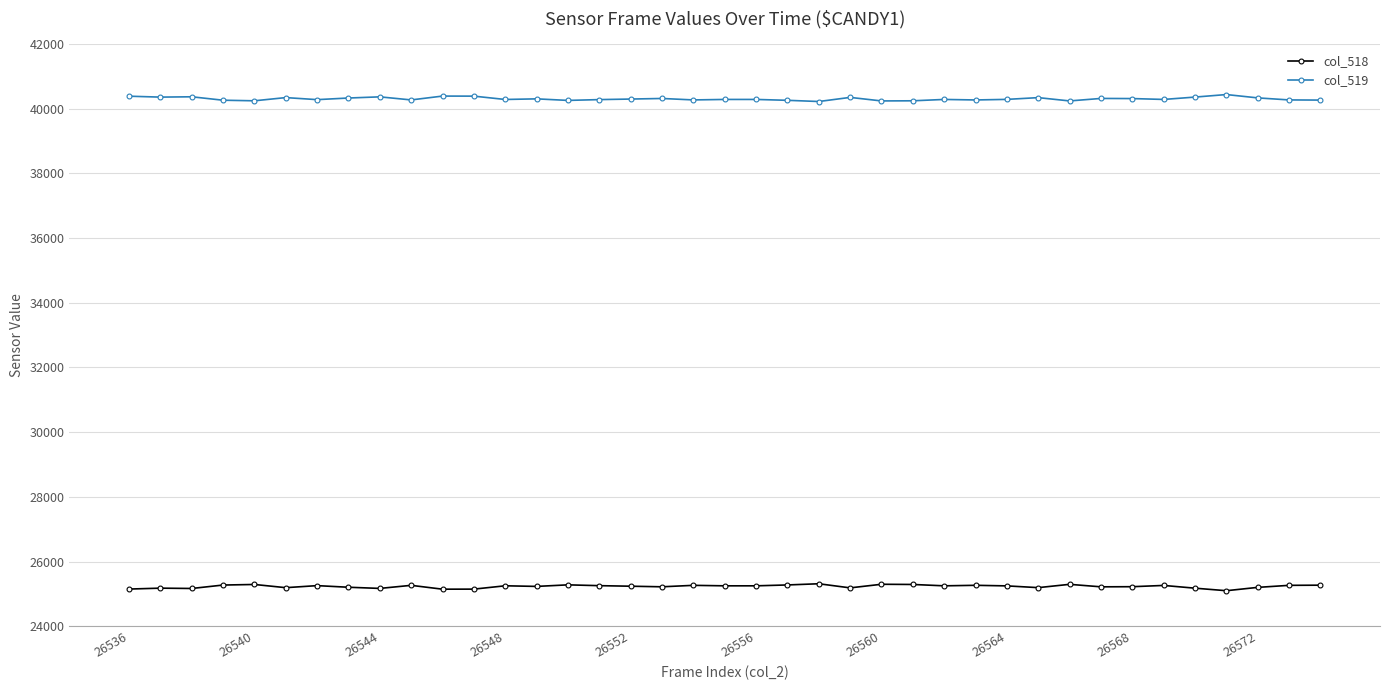

Rank the series by their average value, from highest to lowest.

col_519, col_518